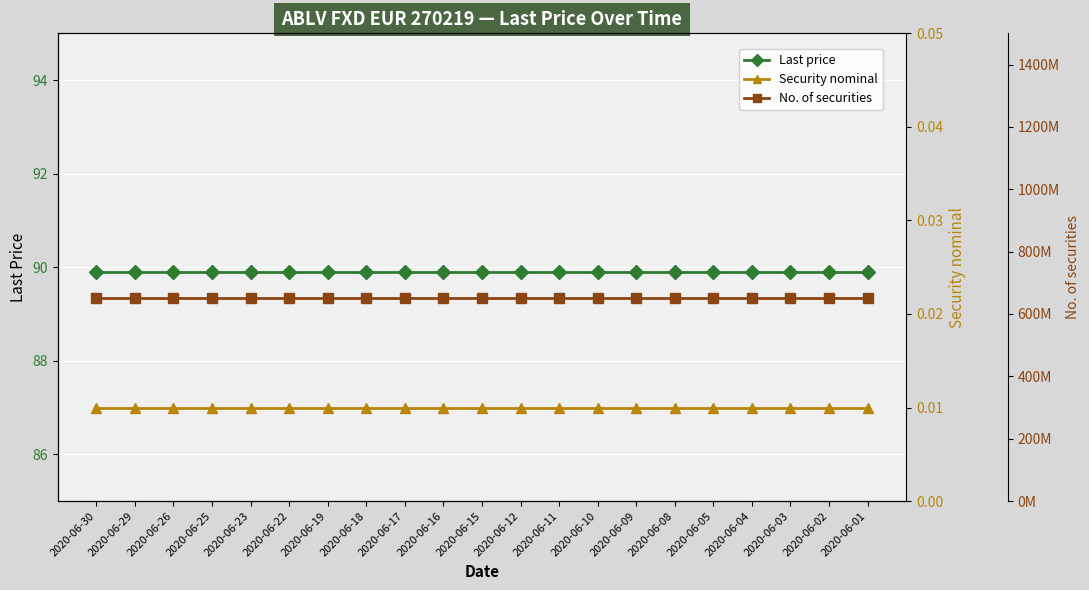

Which series has the largest range (max minus min)?

Last price